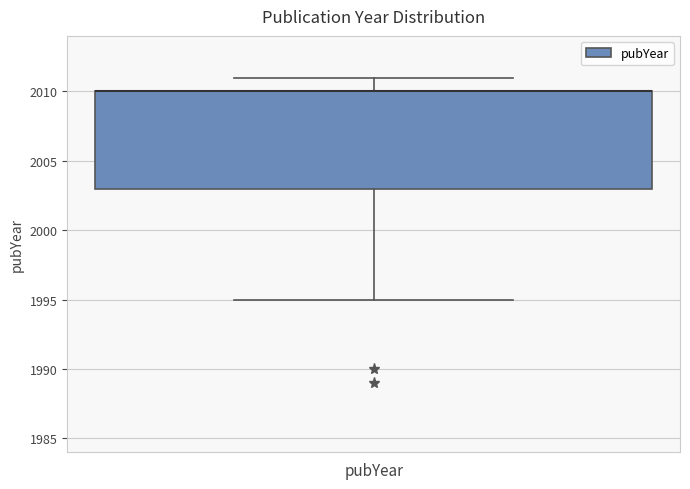

Read this box plot against the y-axis: the position of the median line, the range covered by the box, and the ends of both whiskers. The values are not printed on the chart, so give them approximately, as read against the axis.

median 2010 (drawn on the box's upper edge), box 2003 to 2010, whiskers 1995 to 2011